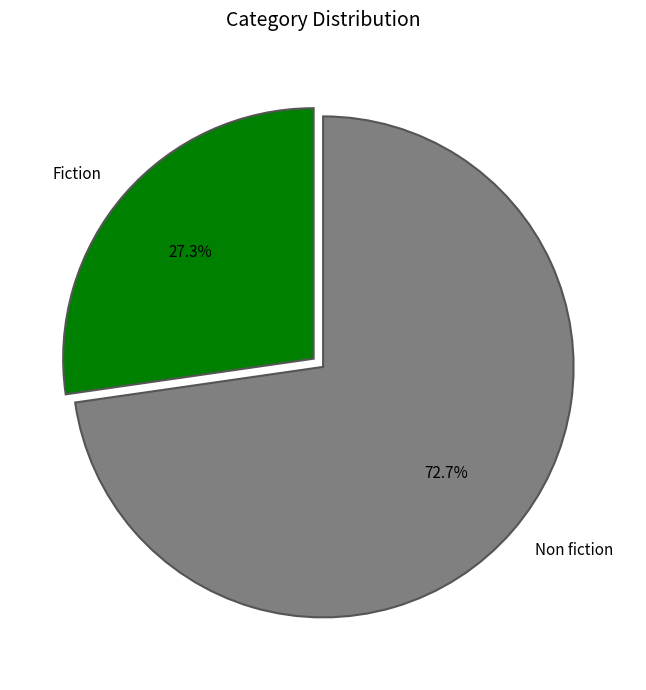

How many segments does this pie chart have?

2